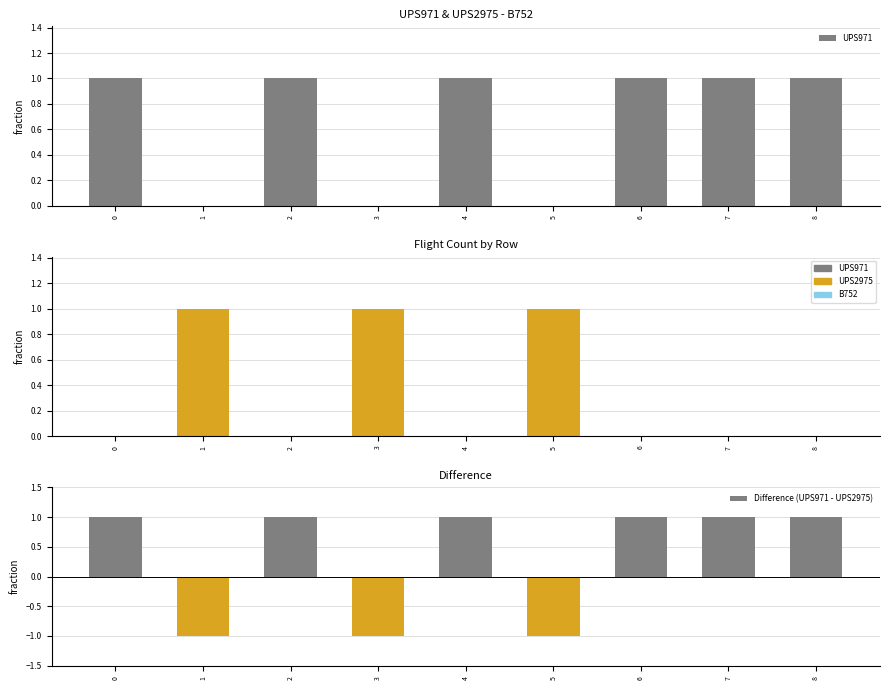

What is the average value of the UPS971 series?

1